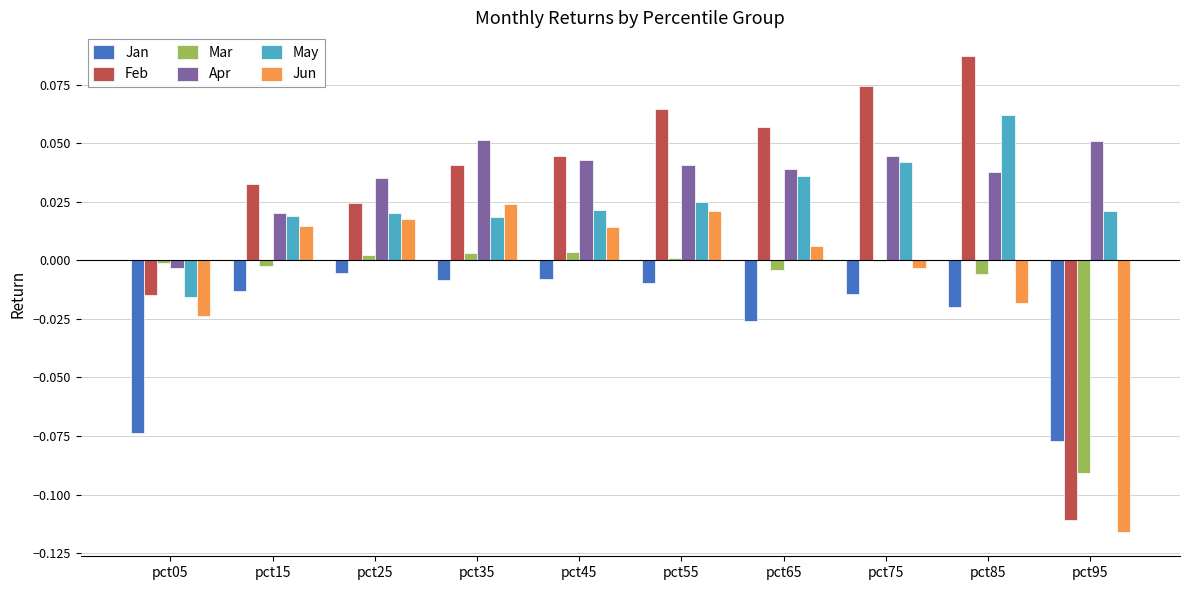

The Feb series shows 0.0 at pct15. True or false?

True